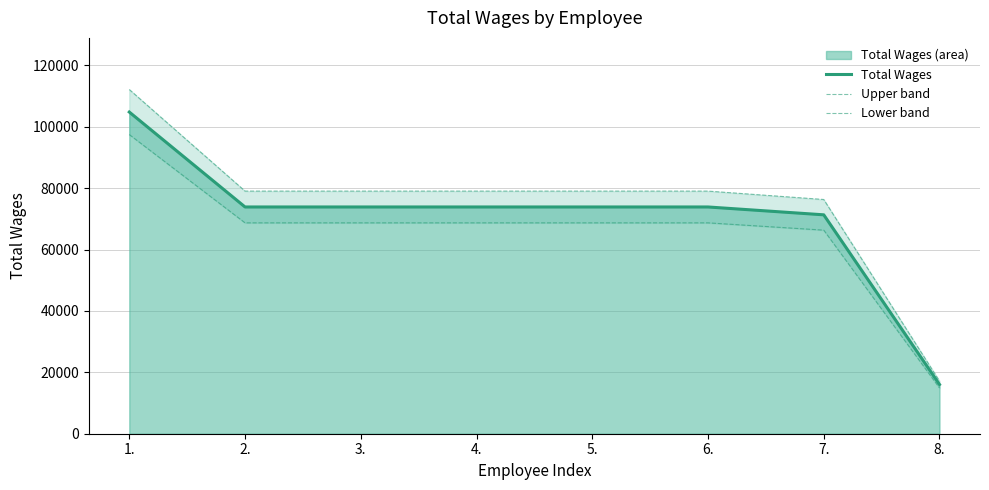

How many categories are shown in the chart?

8